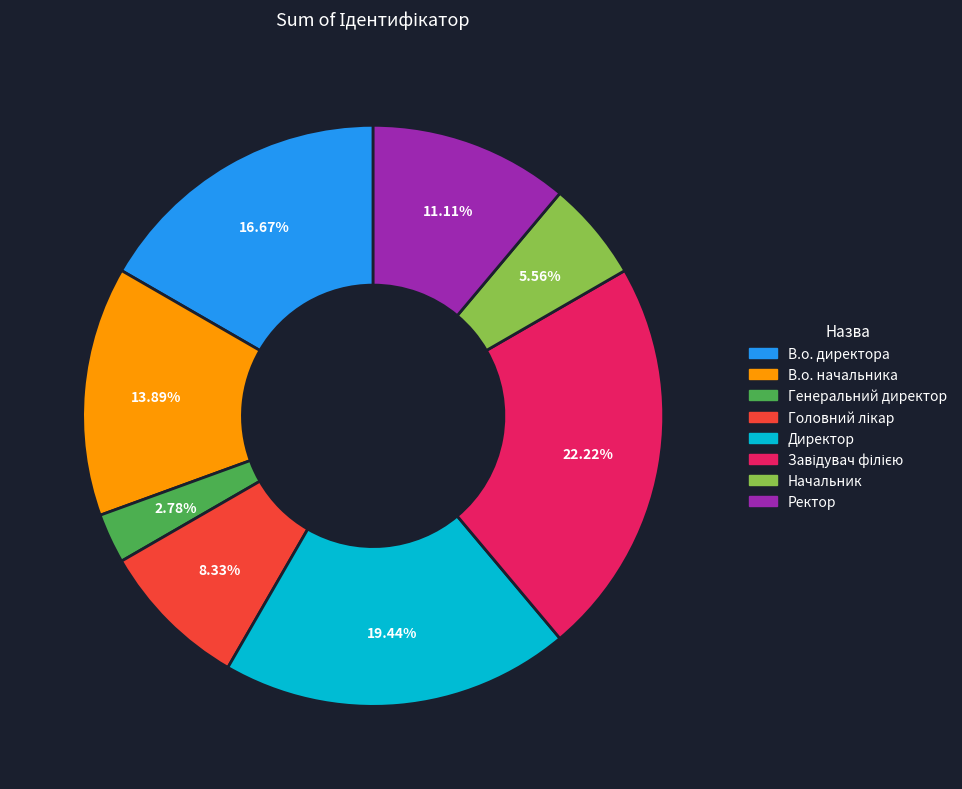

To the nearest percent, what is the difference between the В.о. начальника and Ректор slice percentages?

3%